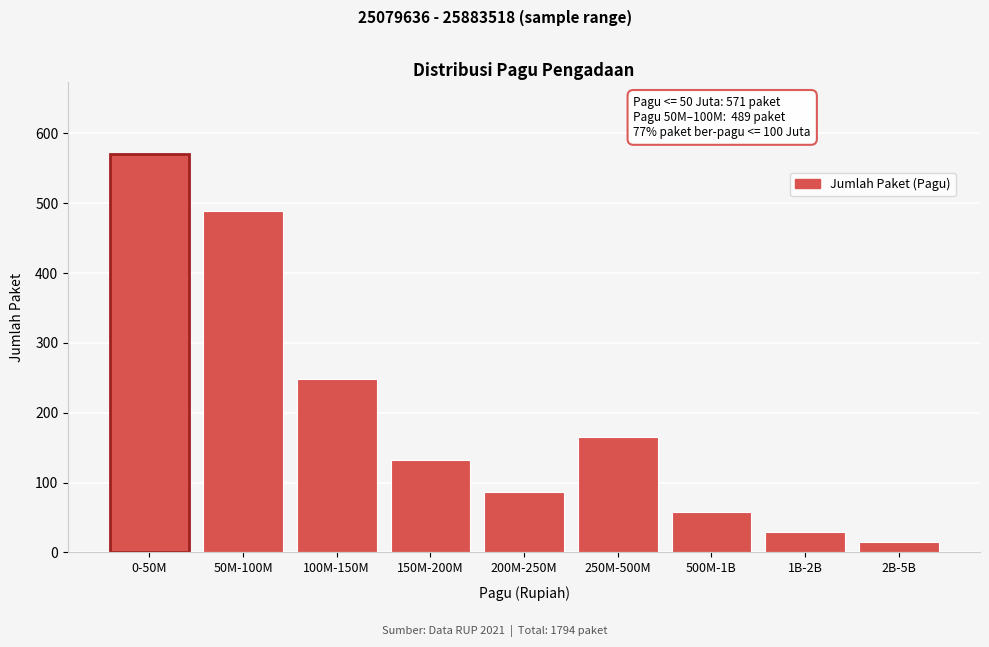

Reading left to right, list all the values displayed in this chart.

0-50M=571	50M-100M=489	100M-150M=248	150M-200M=132	200M-250M=87	250M-500M=165	500M-1B=58	1B-2B=29	2B-5B=15